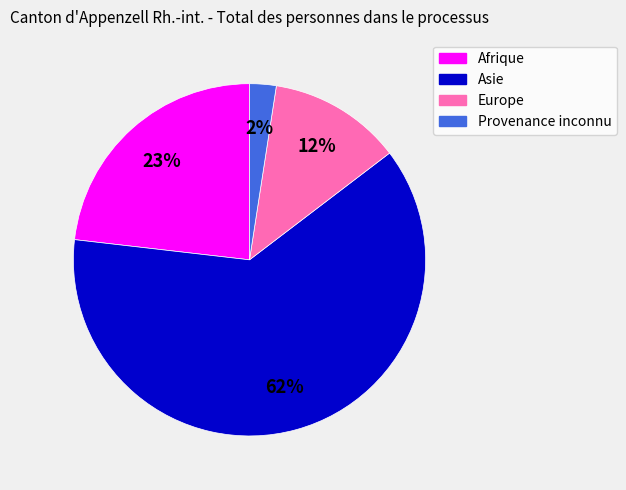

What percentage is the Provenance inconnu slice, to the nearest percent?

2%